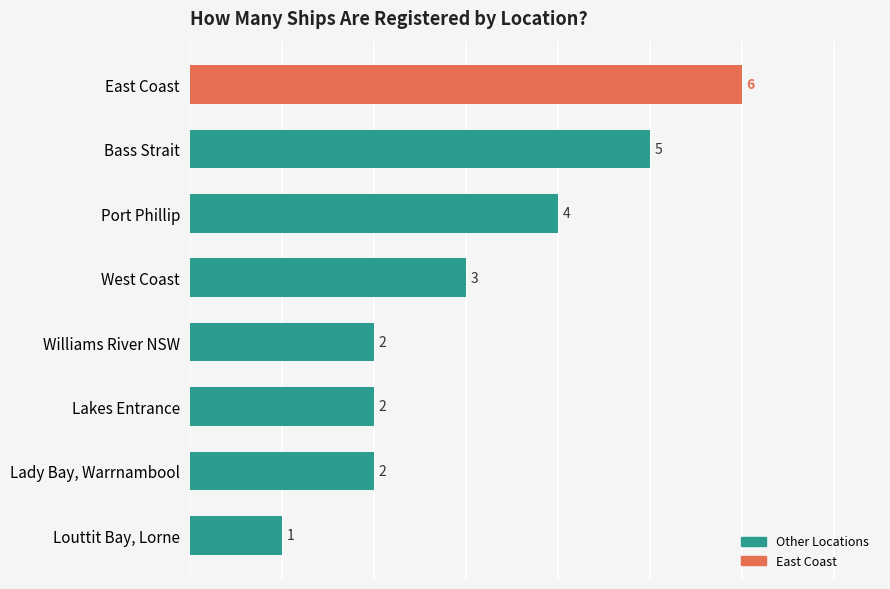

What is the ratio of the value at West Coast to the value at Lakes Entrance?

1.5